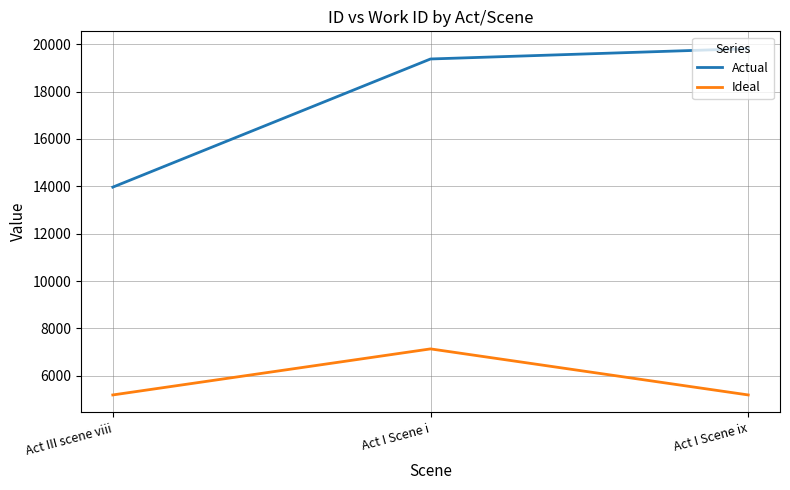

List the series in order of their overall mean, highest first.

Actual, Ideal